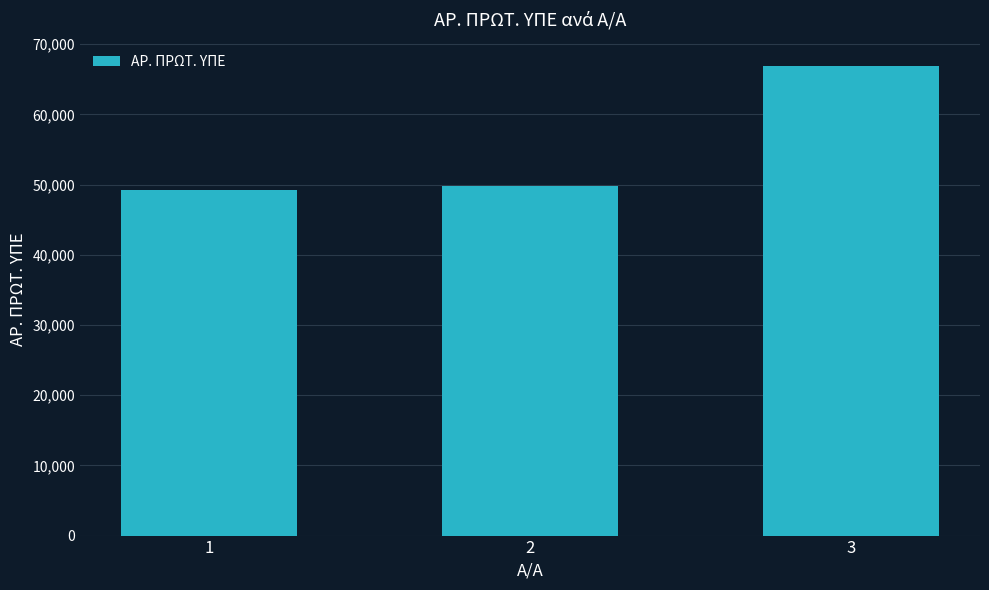

Approximately how many times larger is the value at 2 compared to 1?

1.0